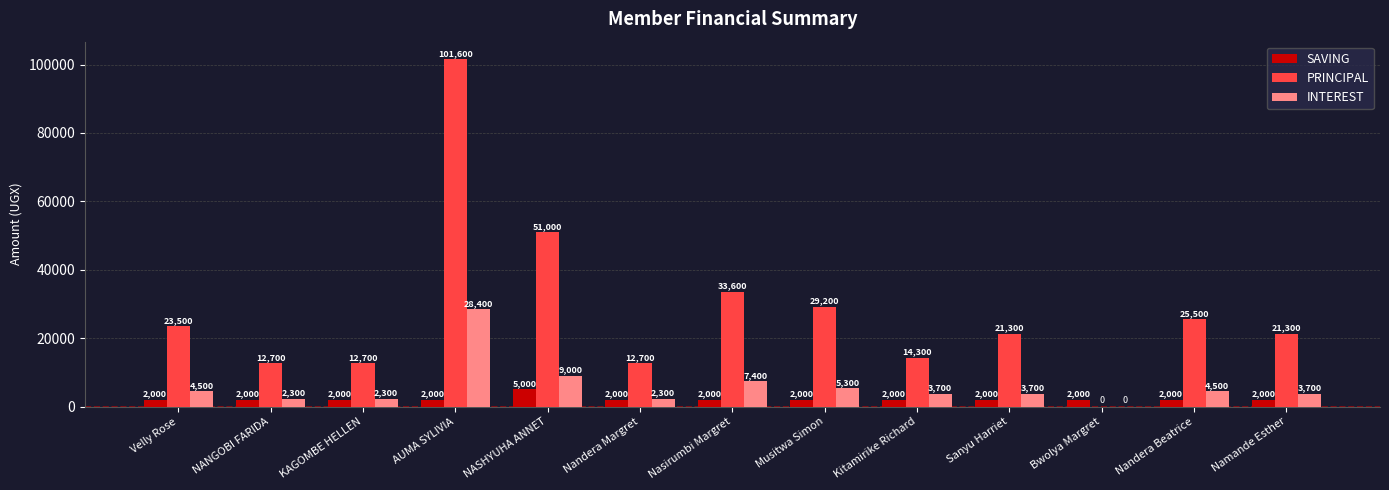

True or false: INTEREST has a value of 28400 at AUMA SYLIVIA.

True